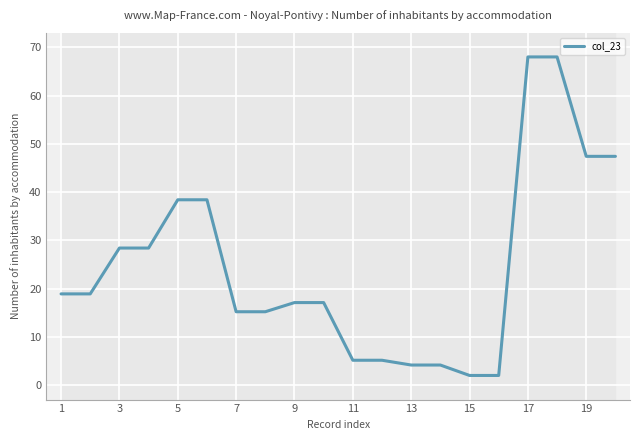

What is the average value?

24.5